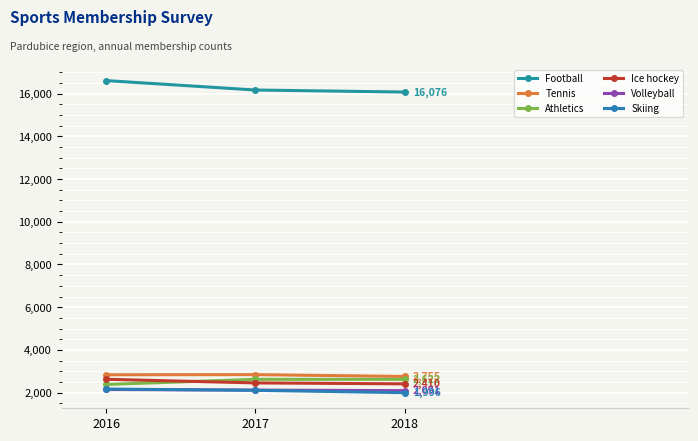

What is the total value across all series at 2017?

28309